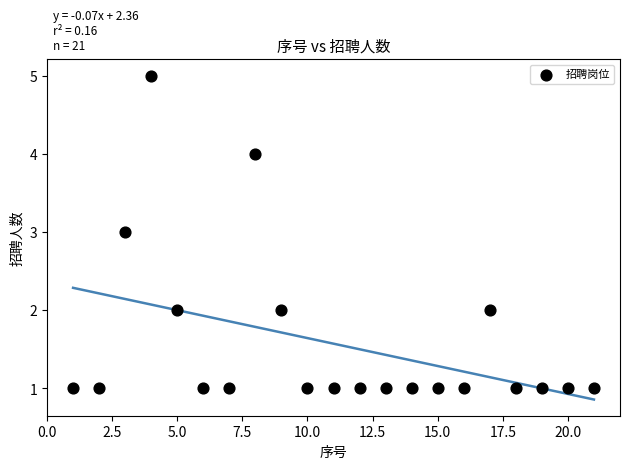

What is the range of X values (max minus min)?

20